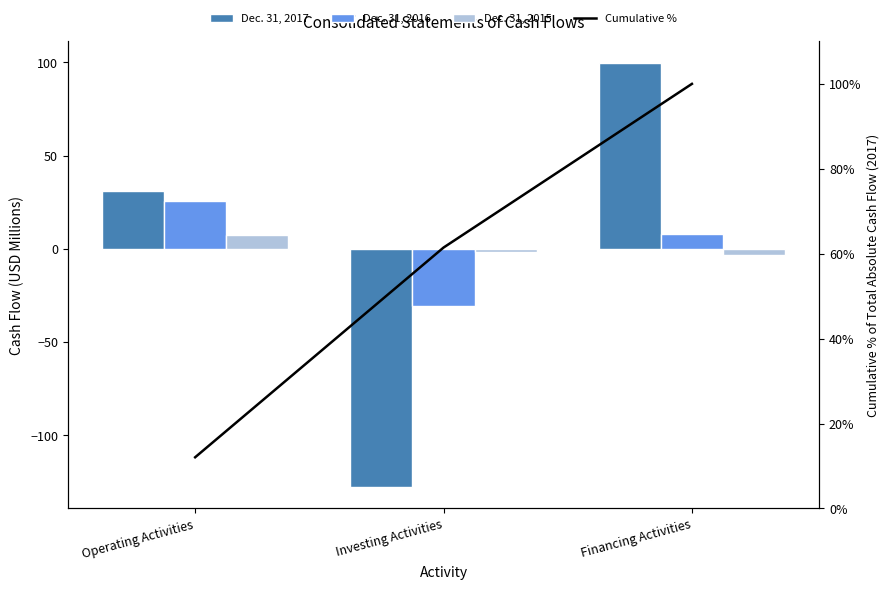

Which series has the largest total across all categories?

Cumulative %